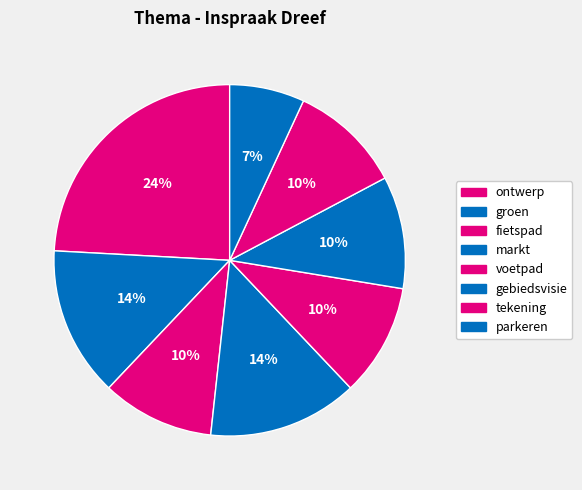

Do groen and markt together represent more than half of the pie?

No